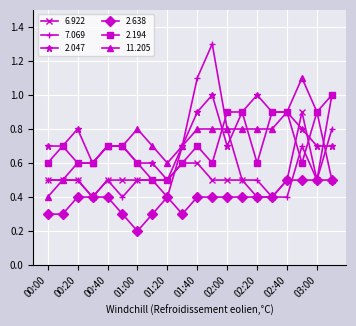

What is the average value of the 11.205 series?

0.7